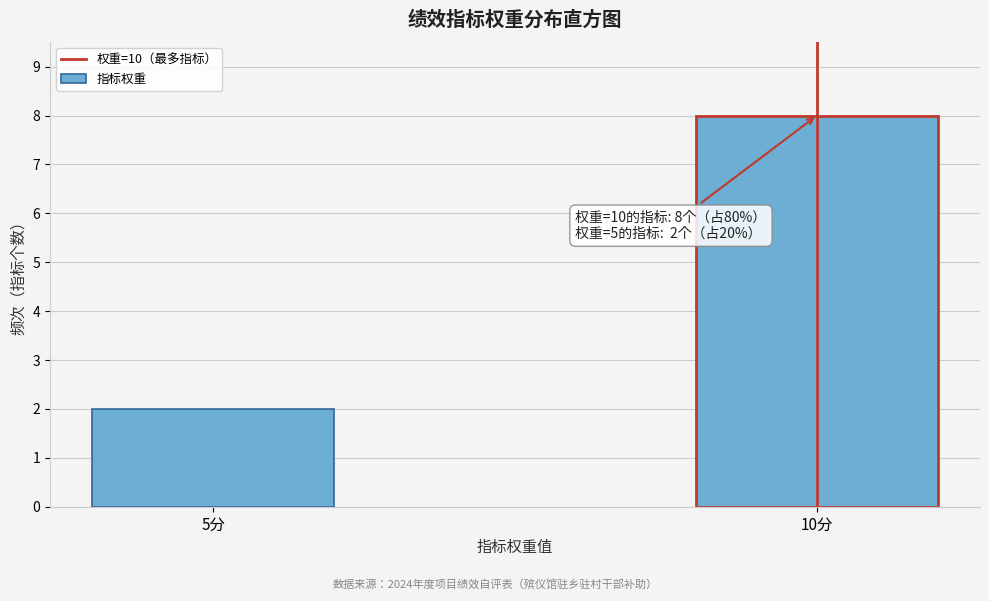

Reading left to right, transcribe all the data shown in this chart.

2	8